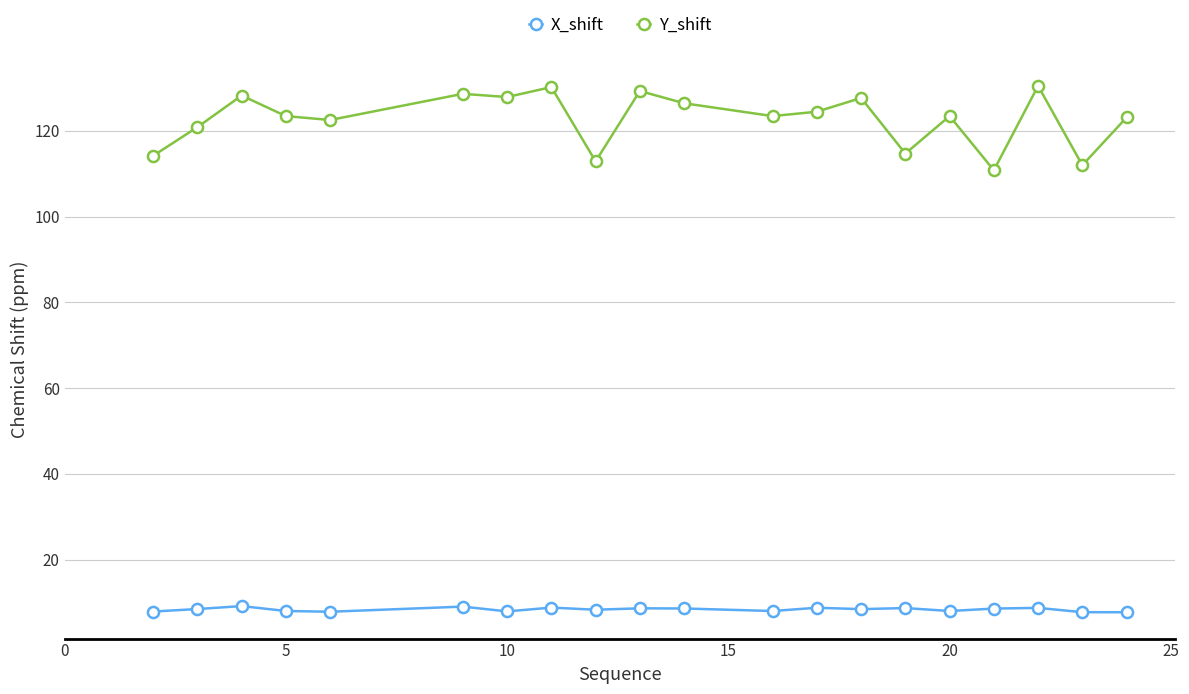

What is the greatest value displayed?

130.5